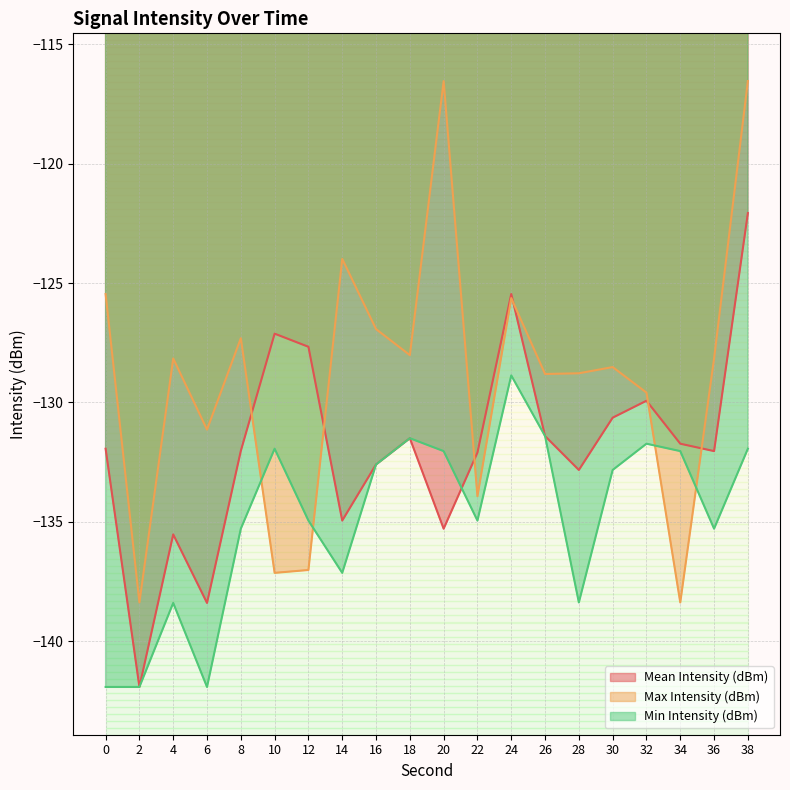

Reading left to right, list all the values displayed in this chart.

Mean Intensity (dBm): -131.9	-141.9	-135.5	-138.4	-132.0	-127.1	-127.7	-134.9	-132.6	-131.5	-135.3	-132.1	-125.5	-131.4	-132.8	-130.6	-129.9	-131.7	-132.0	-122.1
Max Intensity (dBm): -125.5	-138.4	-128.2	-131.1	-127.3	-137.1	-137.0	-124.0	-126.9	-128.0	-116.5	-133.9	-125.6	-128.8	-128.8	-128.5	-129.6	-138.4	-128.2	-116.5
Min Intensity (dBm): -141.9	-141.9	-138.4	-141.9	-135.3	-131.9	-134.9	-137.1	-132.6	-131.5	-132.0	-134.9	-128.9	-131.4	-138.4	-132.8	-131.7	-132.0	-135.3	-131.9